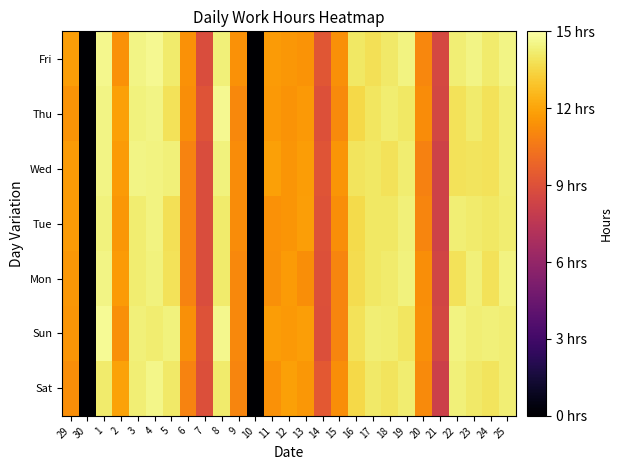

What is the difference between the highest and lowest values at 17?

0.4